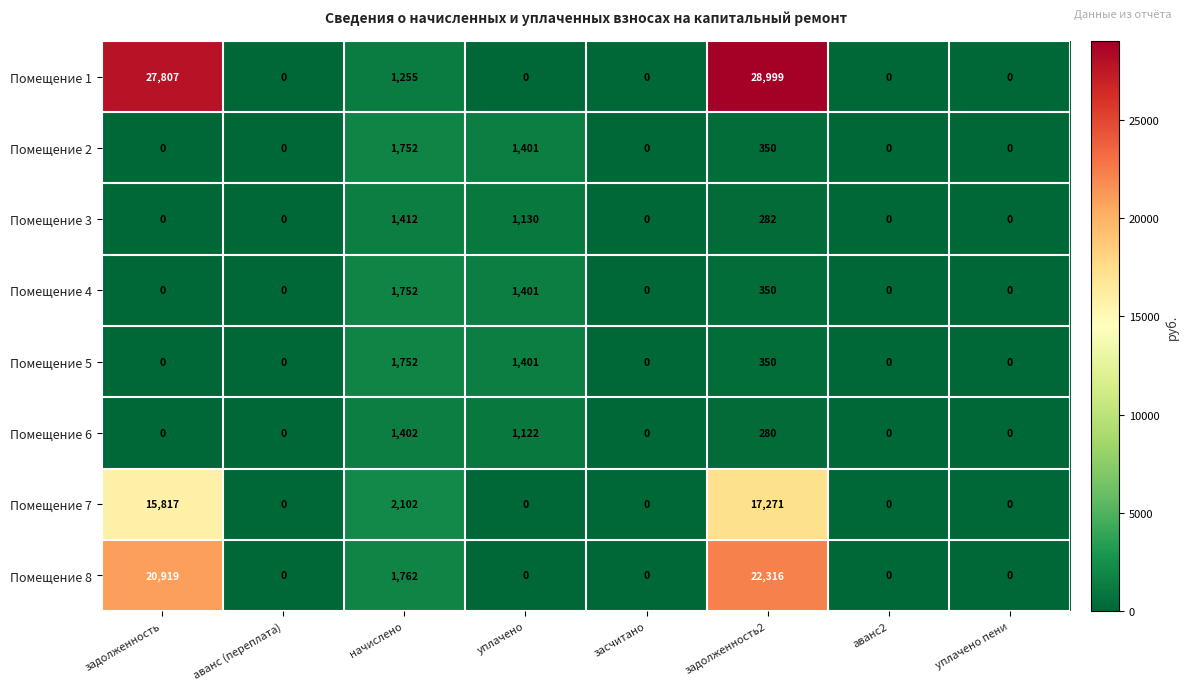

Which series has the largest range (max minus min)?

Помещение 1